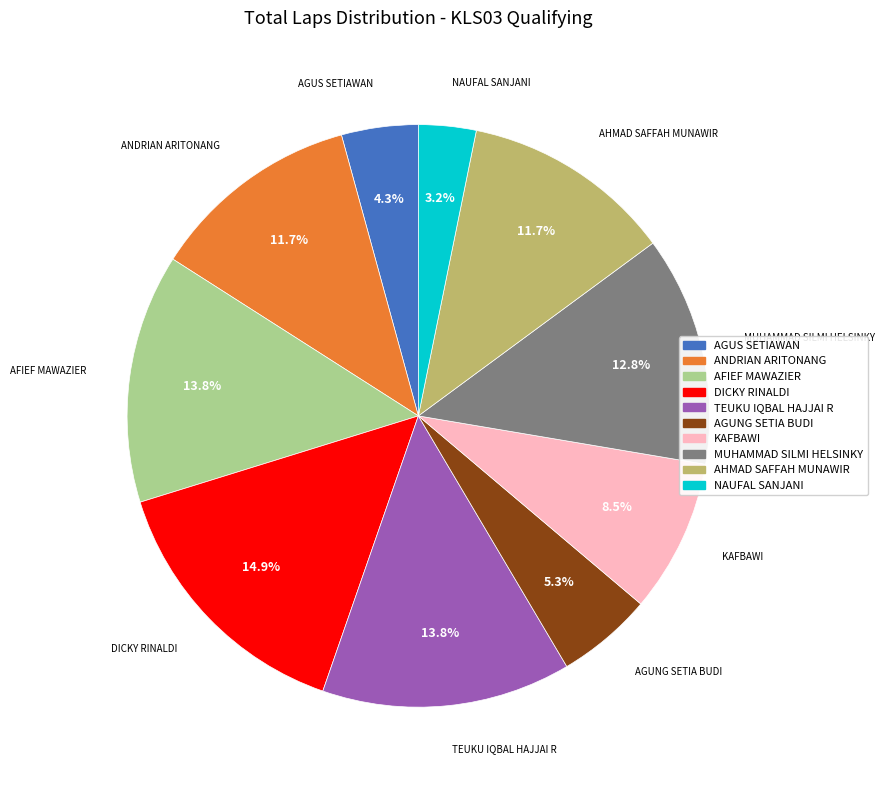

Is there any slice that represents more than half of the pie?

No